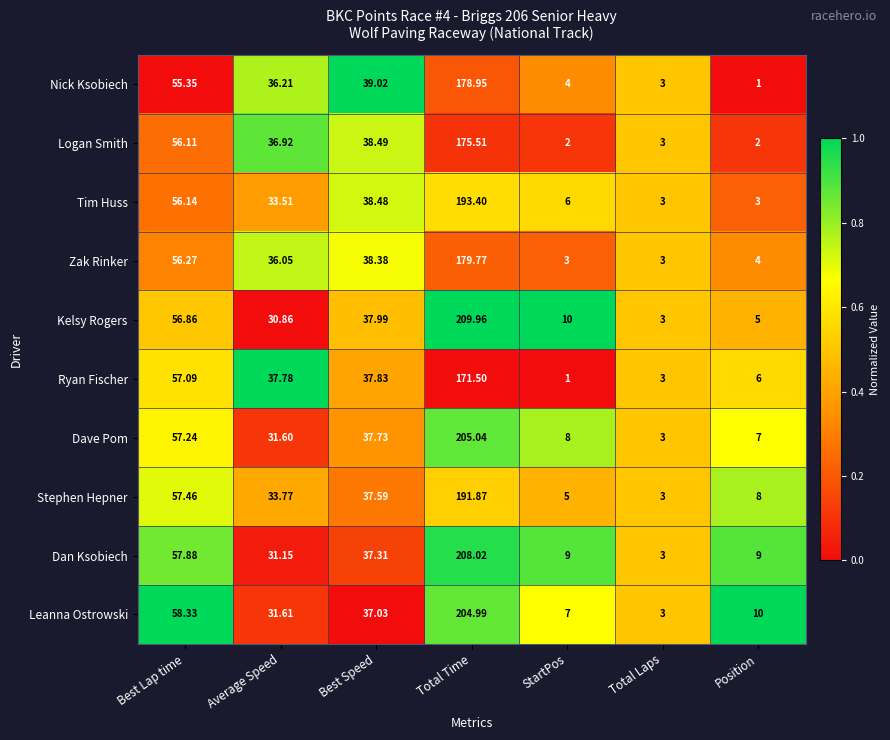

Which series has the largest total across all categories?

Dan Ksobiech